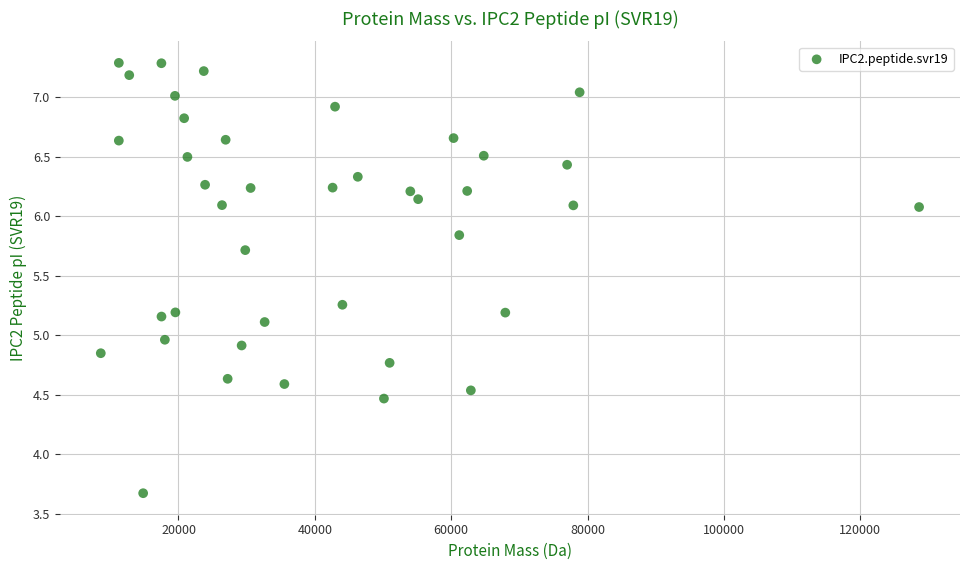

What is the range of X values (max minus min)?

120013.9